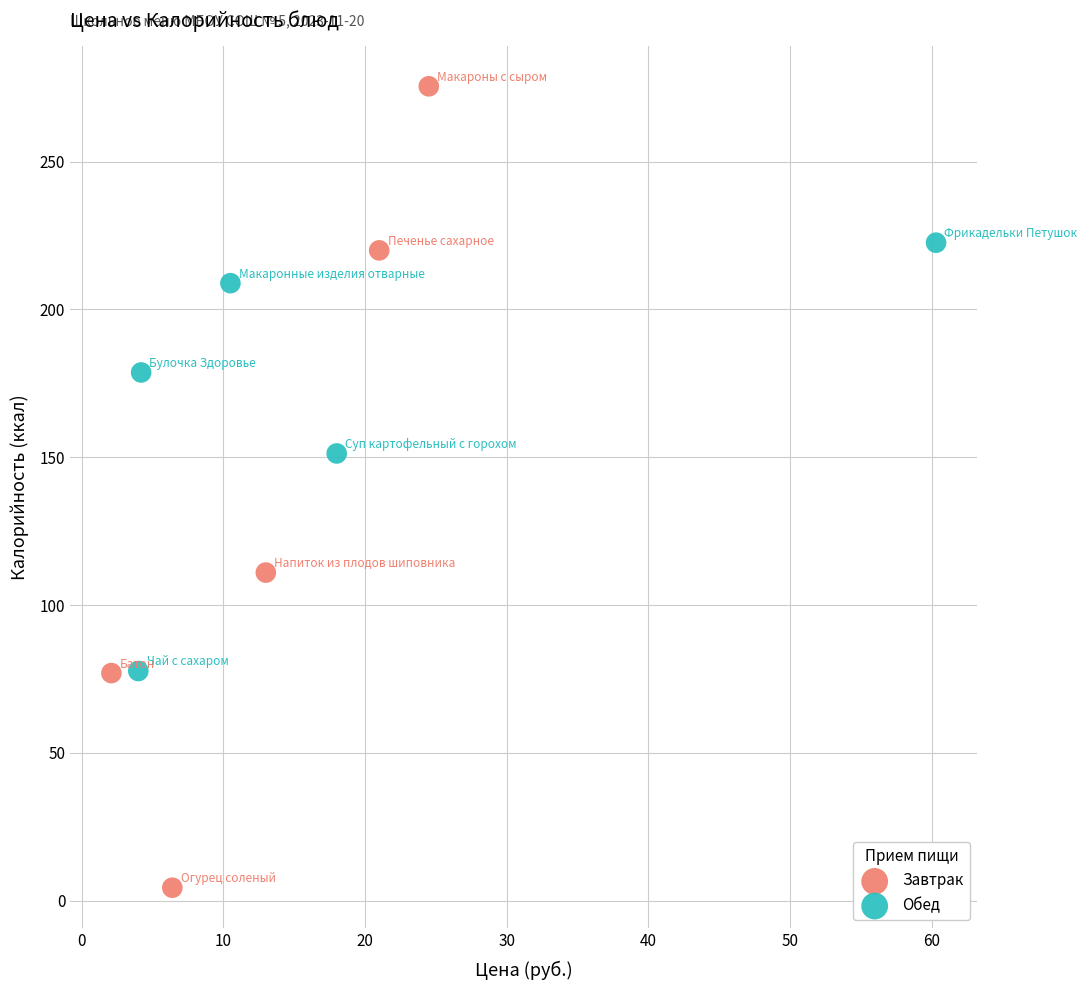

Which series reaches the maximum Y coordinate?

Завтрак